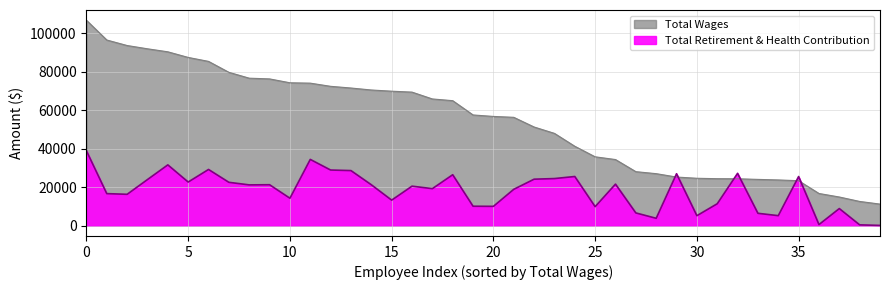

What is the average value of the Total Wages series?

54500